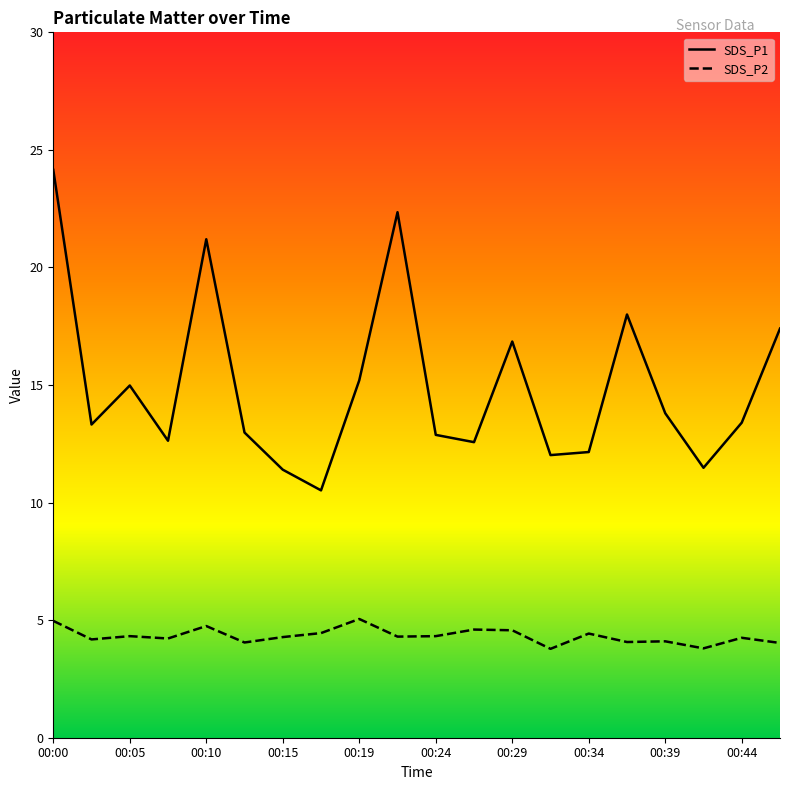

Is this an area chart (filled region under the line)?

No